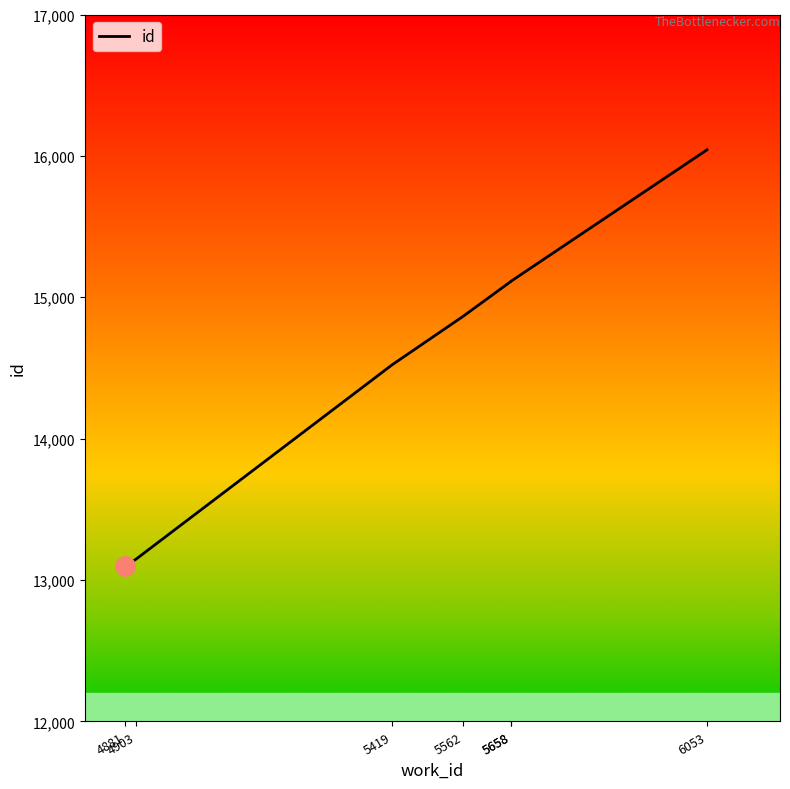

How many lines are shown in the chart?

1